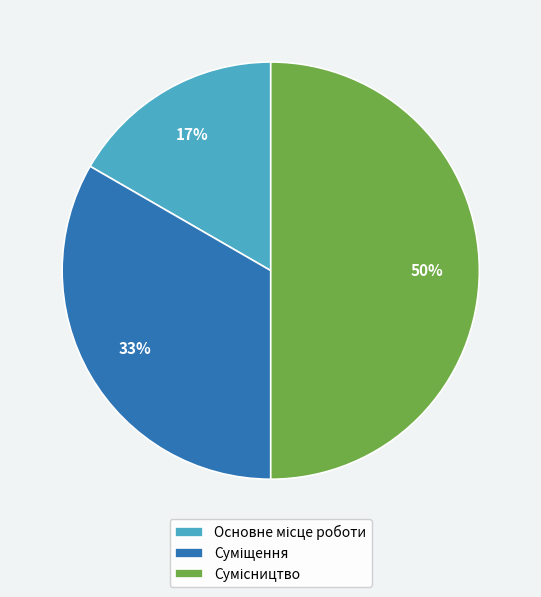

How many slices are in this pie chart?

3